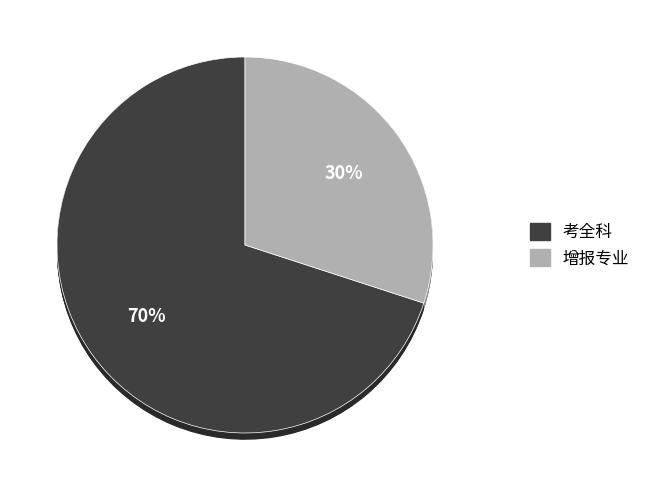

To the nearest percent, what is the combined percentage of 考全科 and 增报专业?

100%